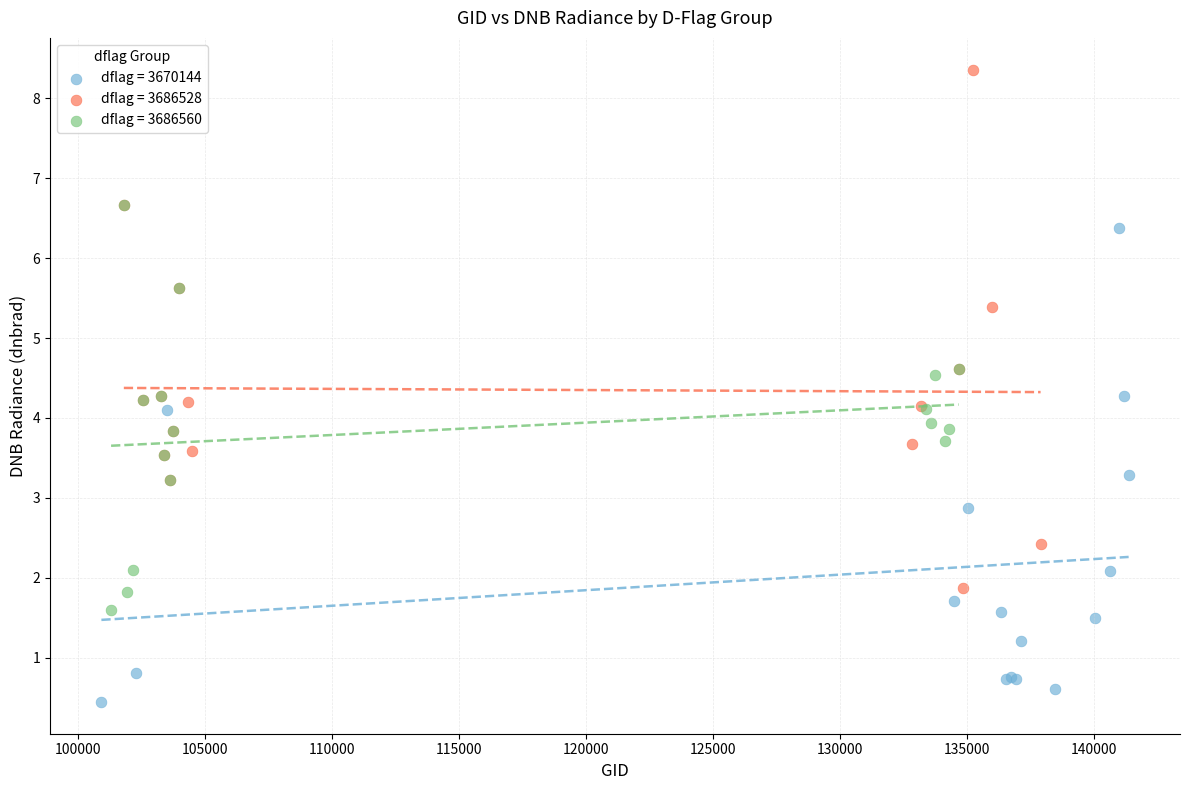

Which series has the widest spread of Y values?

dflag = 3686528